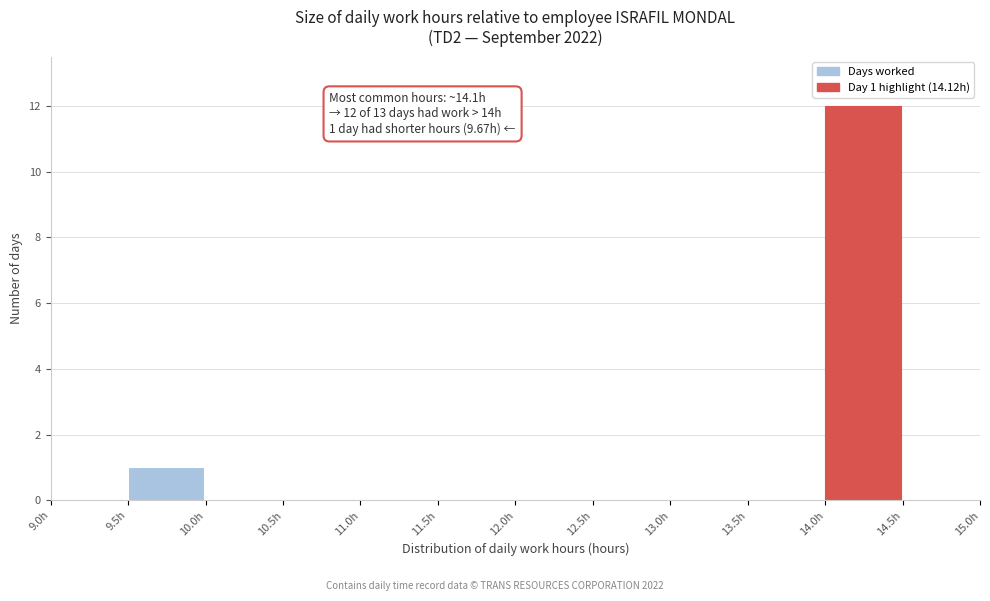

Over which range of the x-axis is the bar tallest?

14.0 to 14.5